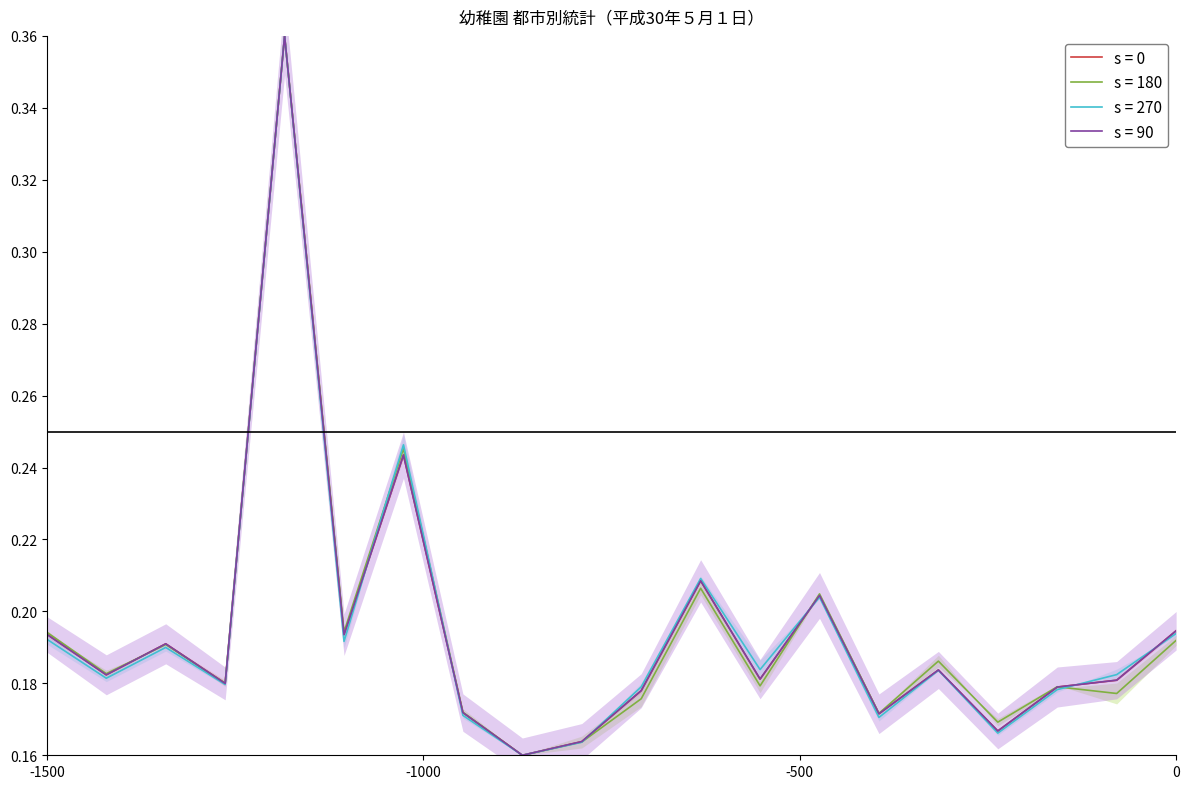

Is this an area chart (filled region under the line)?

No